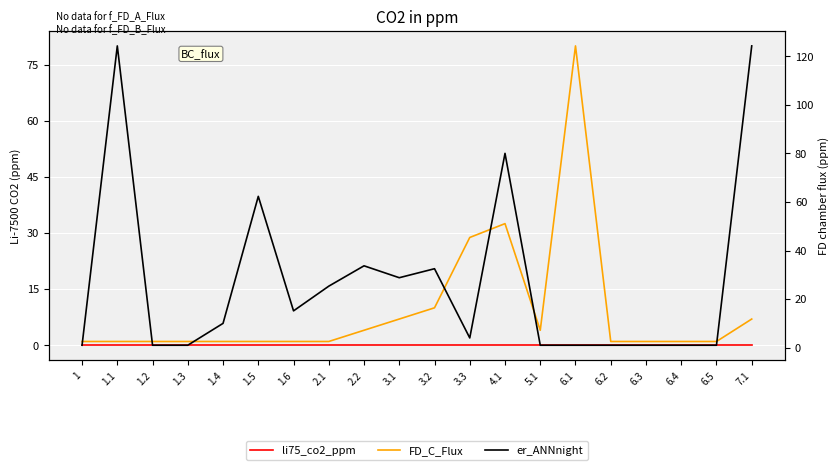

How many lines are shown in the chart?

3